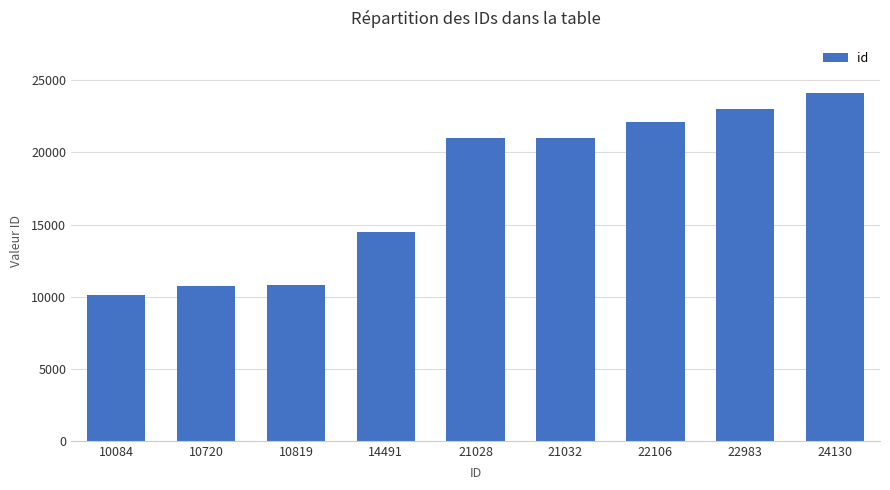

Are the bars horizontal?

No